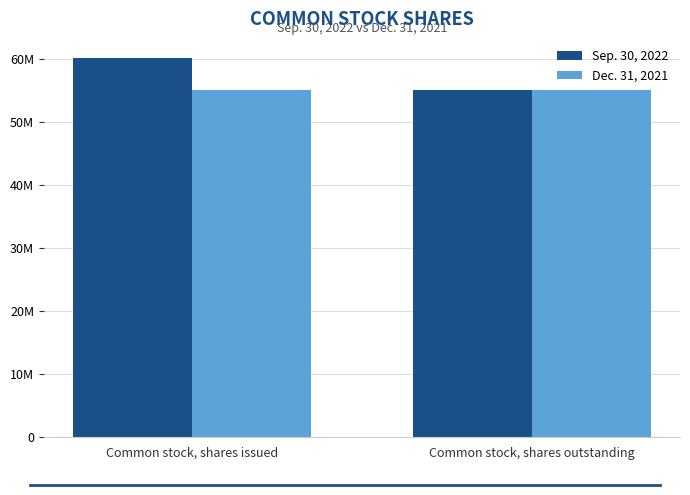

What are all the series names shown in the legend?

Sep. 30, 2022, Dec. 31, 2021